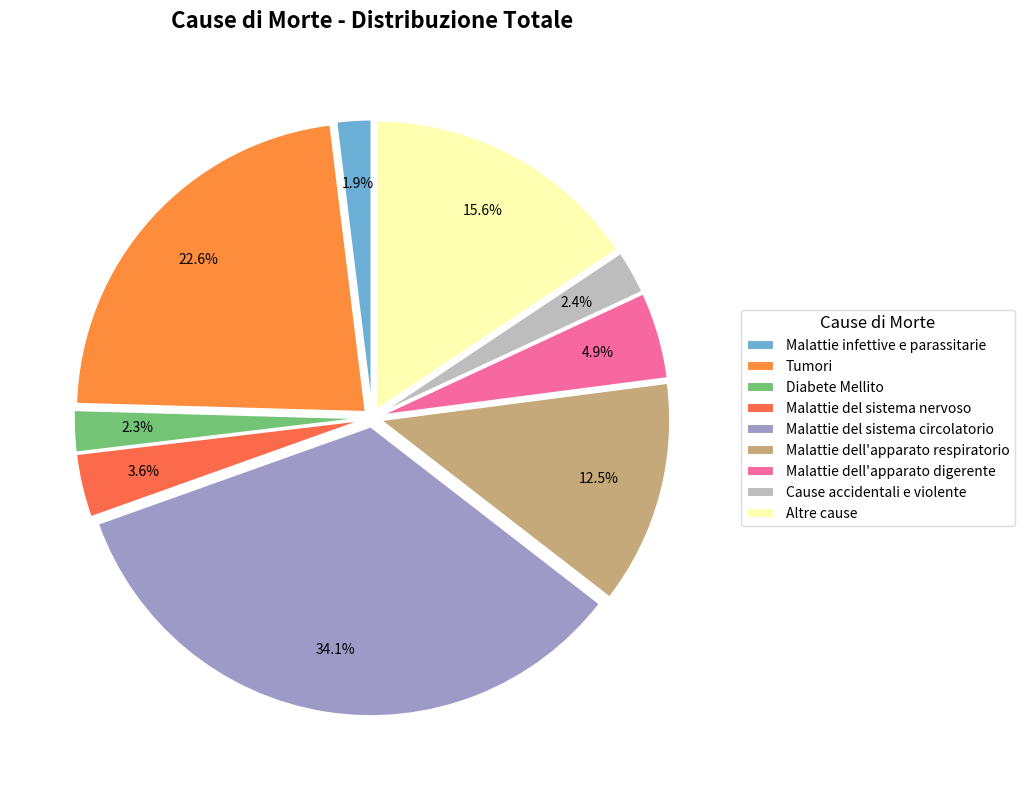

Is it true that Altre cause is 2% of the pie?

False